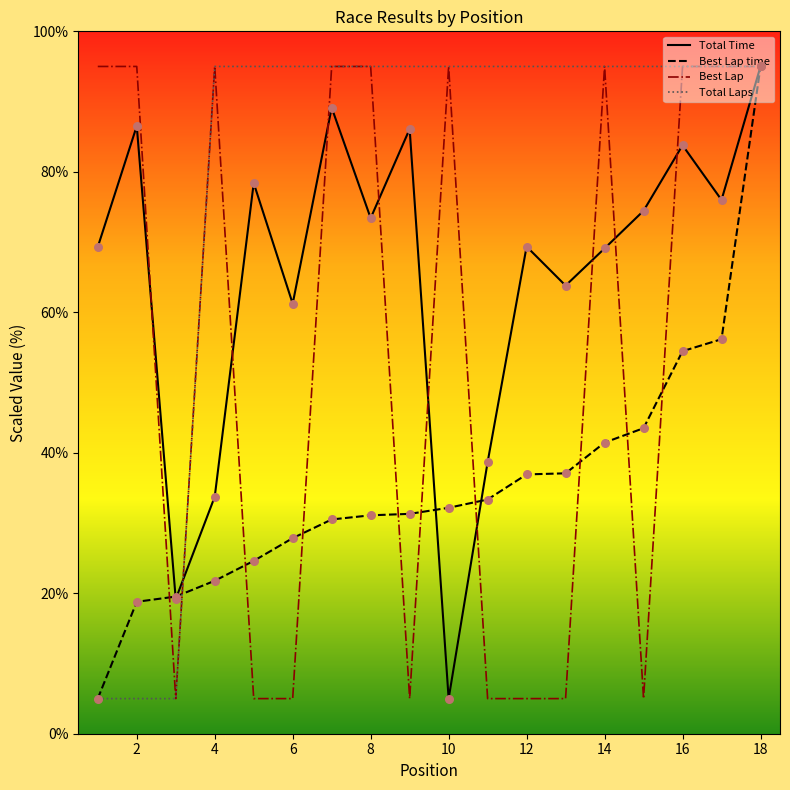

Which series has the largest total across all categories?

Total Laps